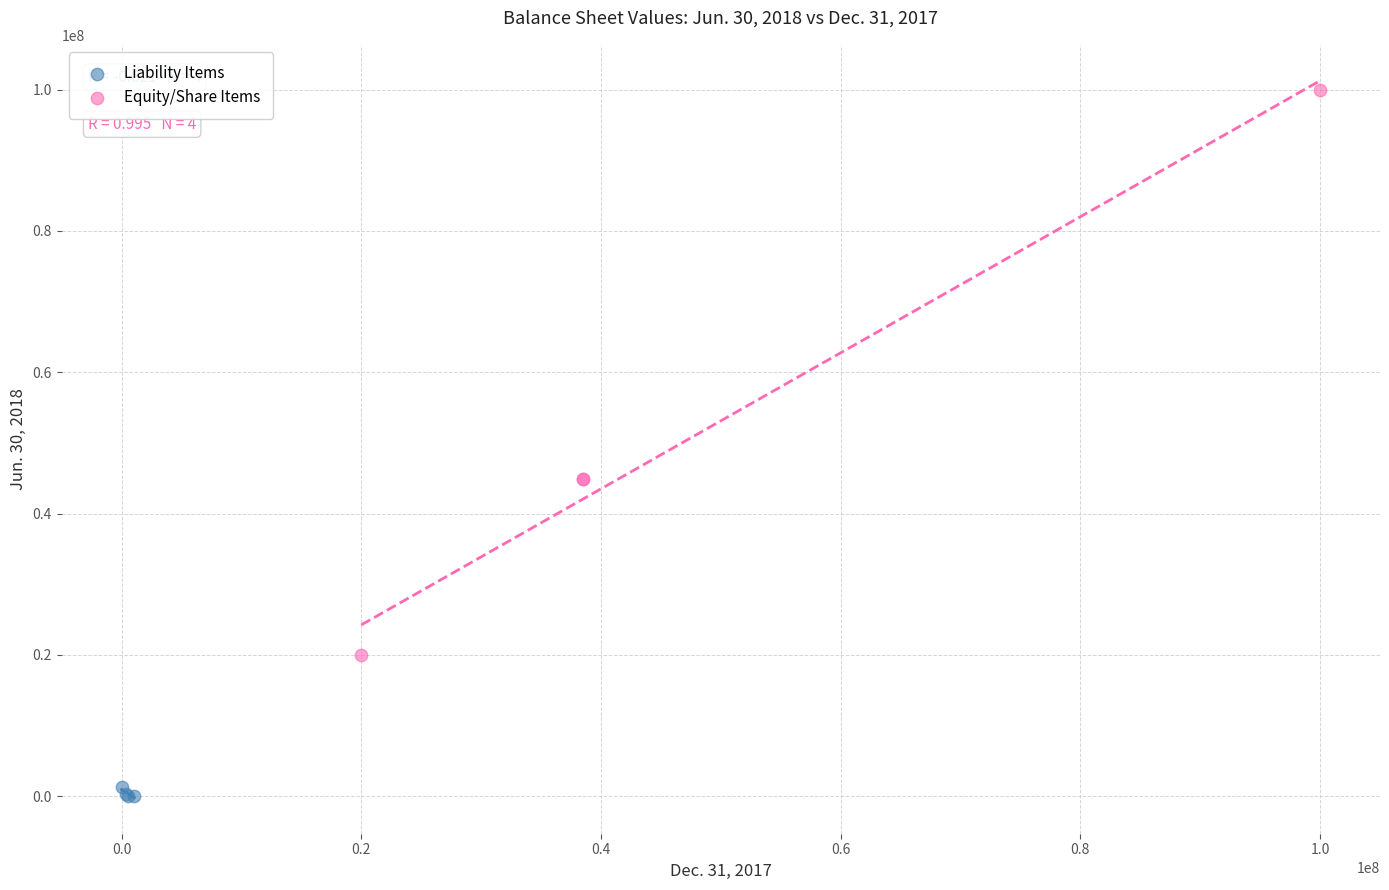

Which series has the widest spread of Y values?

Equity/Share Items